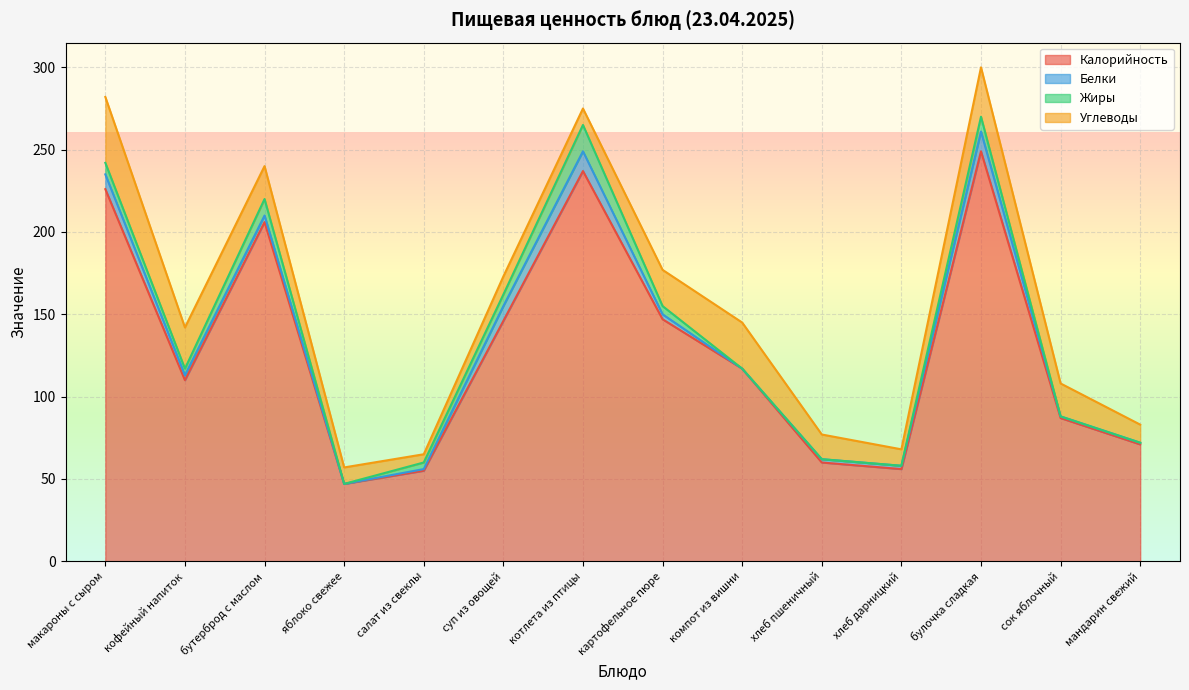

What are all the series names shown in the legend?

Калорийность, Белки, Жиры, Углеводы